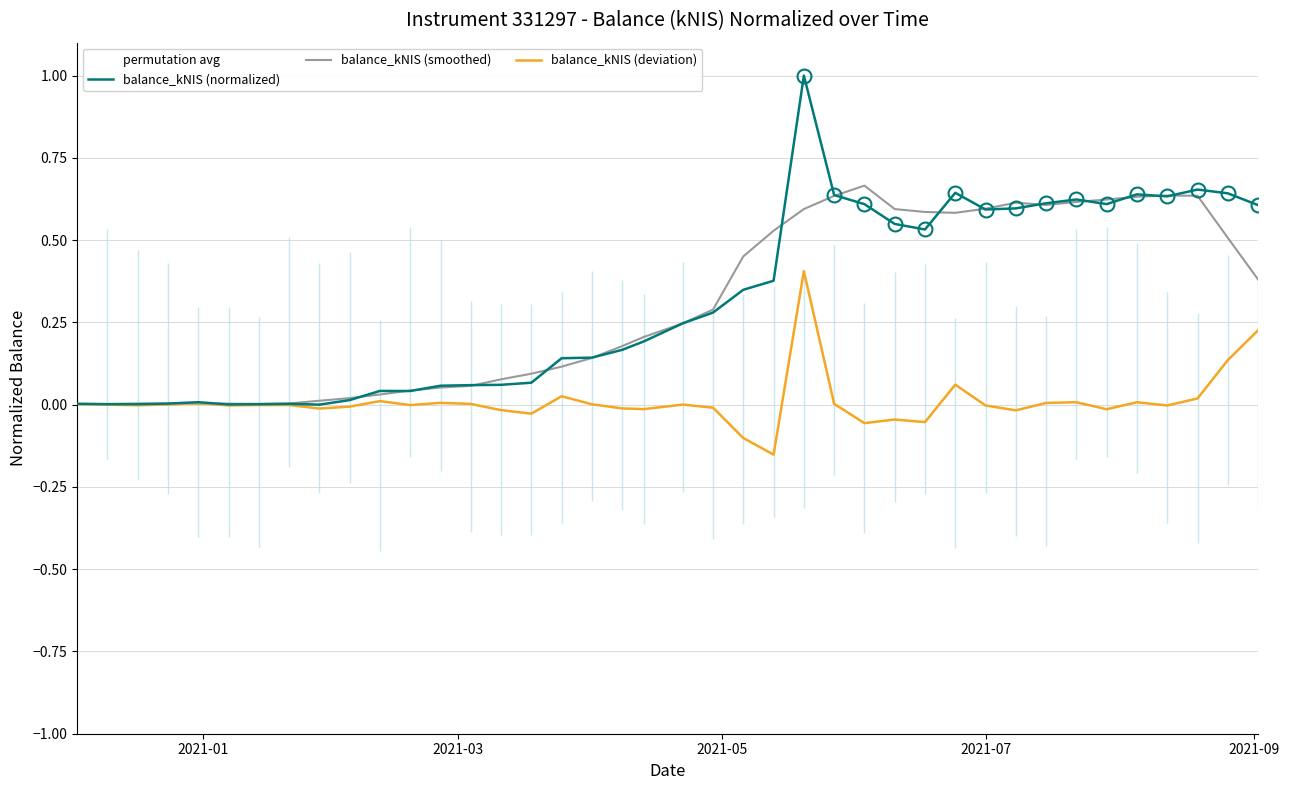

Which series has the largest range (max minus min)?

balance_kNIS (normalized)